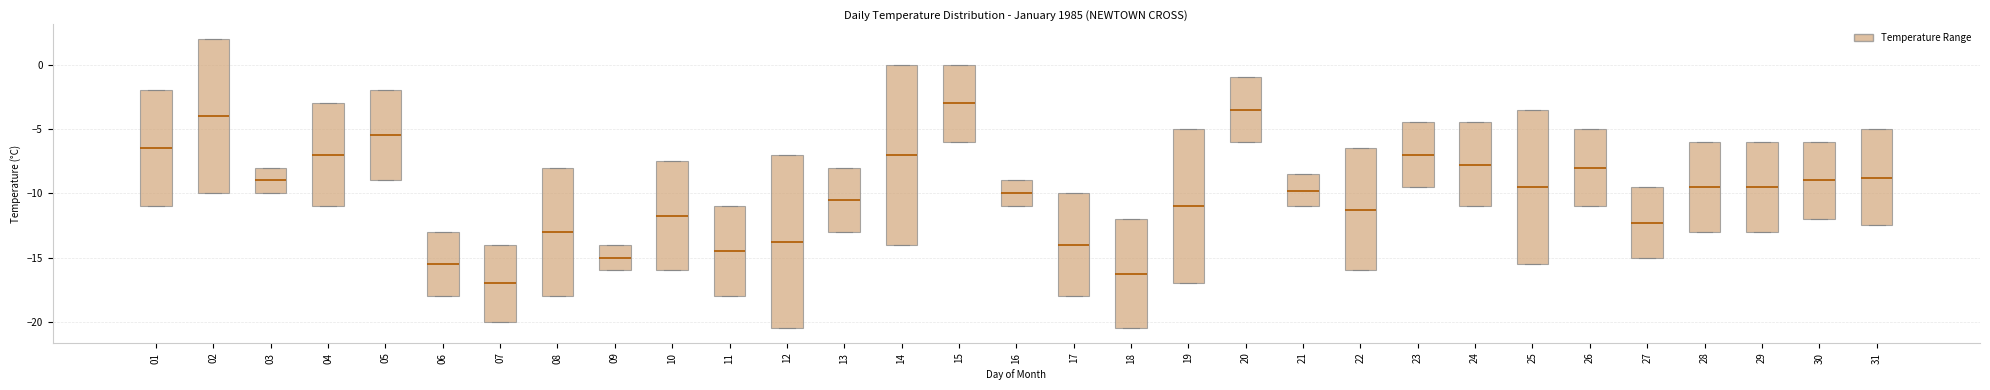

Which box's median line is the lowest?

07